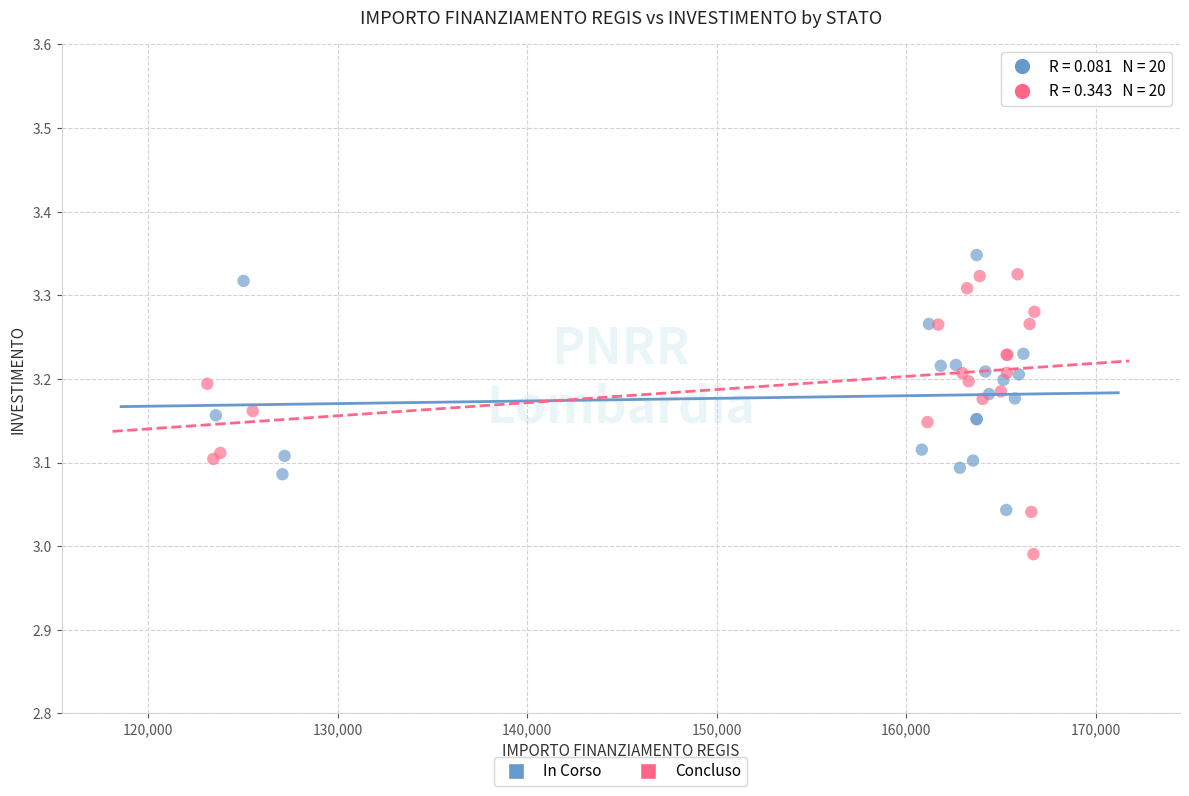

Which series contains the lowest Y value?

Concluso